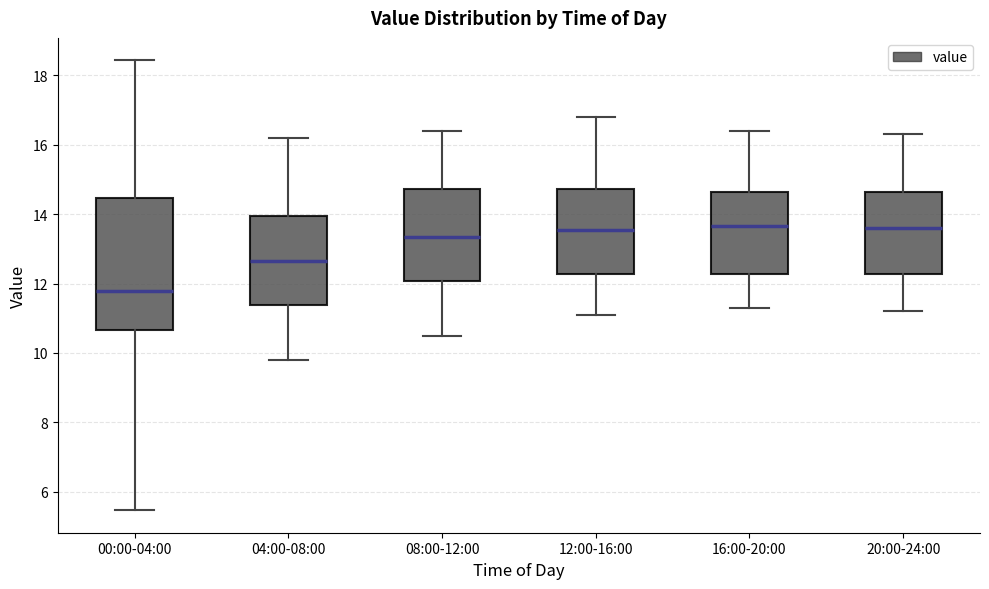

Reading left to right, transcribe this box plot: for each box, give where its median line is, the range the box spans, and where its two whiskers end, as read against the y-axis. The values are not printed on the chart, so give them approximately, as read against the axis.

00:00-04:00: median 11.8, box 10.6 to 14.4, whiskers 5.4 to 18.4
04:00-08:00: median 12.6, box 11.4 to 14.0, whiskers 9.8 to 16.2
08:00-12:00: median 13.4, box 12.0 to 14.8, whiskers 10.6 to 16.4
12:00-16:00: median 13.6, box 12.2 to 14.8, whiskers 11.2 to 16.8
16:00-20:00: median 13.6, box 12.2 to 14.6, whiskers 11.4 to 16.4
20:00-24:00: median 13.6, box 12.2 to 14.6, whiskers 11.2 to 16.4